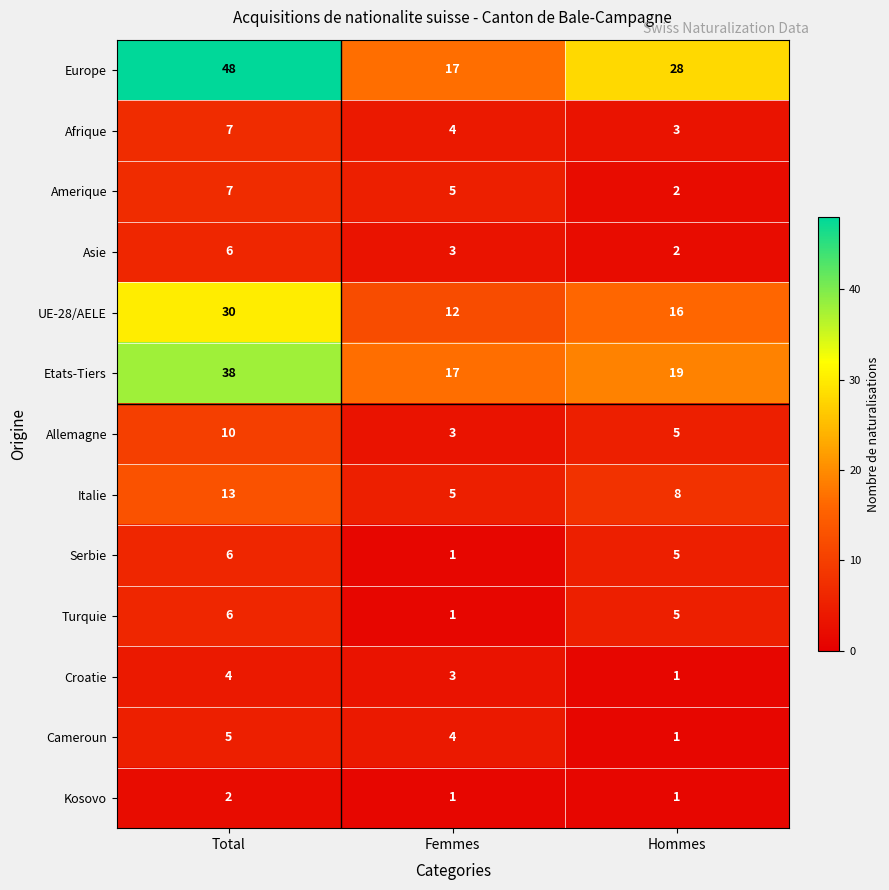

At which label does UE-28/AELE first exceed 16?

Total